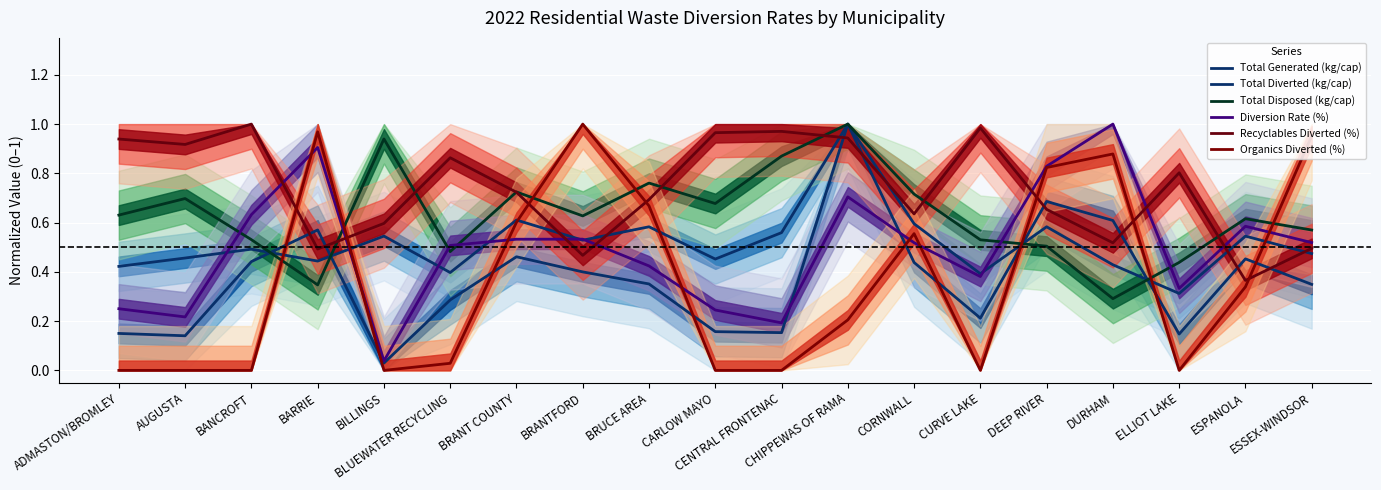

True or false: Total Diverted (kg/cap) – median has more than 2 points higher than both neighbors.

True